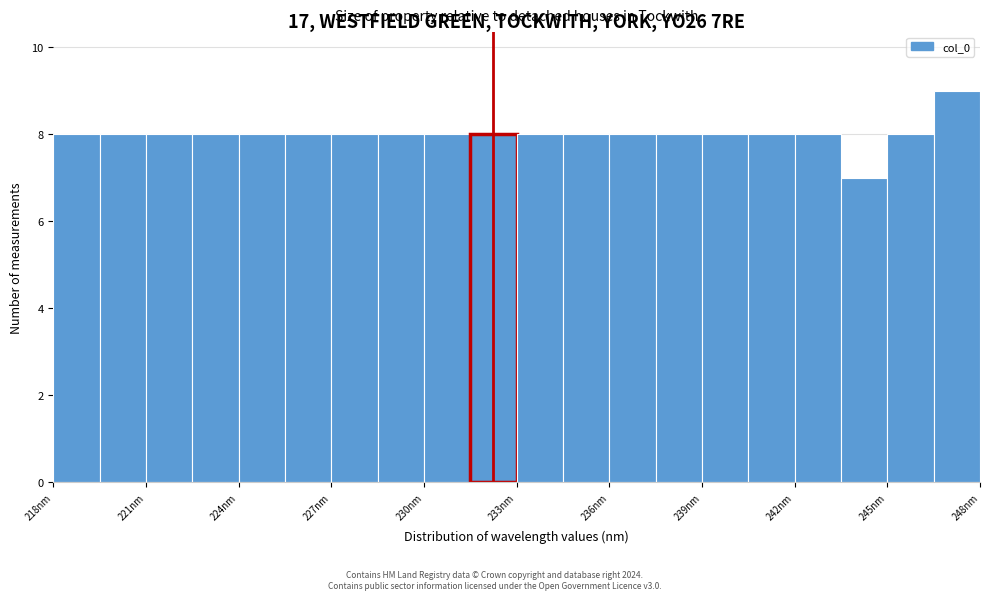

Around what value on the x-axis is the tallest bar? Give the approximate position of its centre, as read against the axis.

247.5